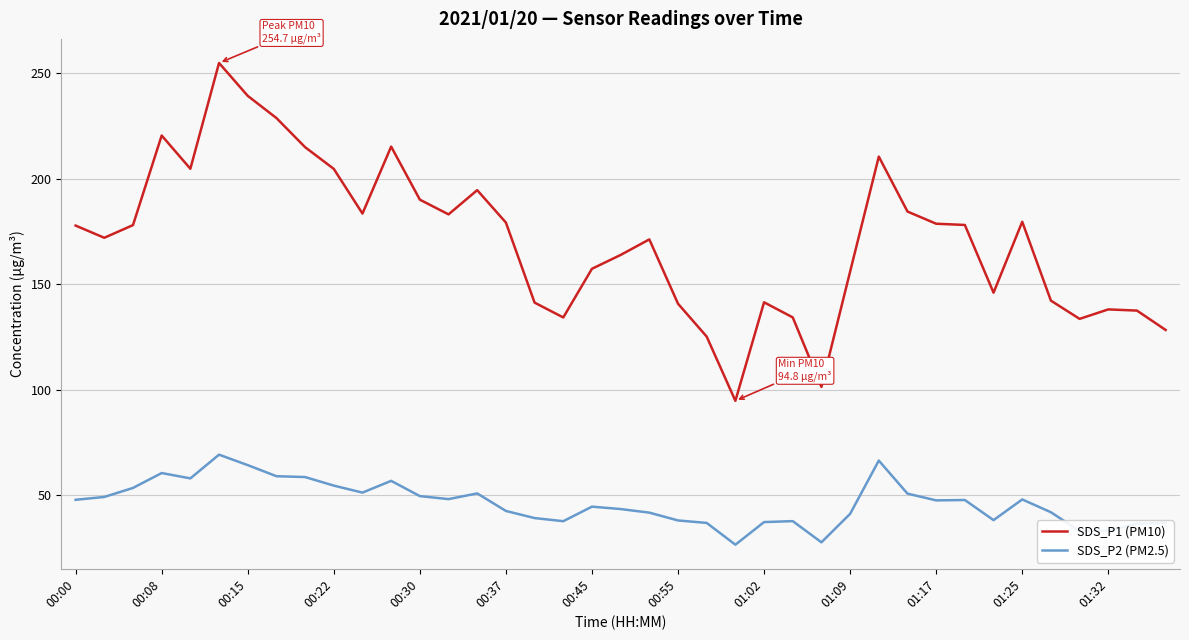

What is the difference between the maximum and minimum values in the SDS_P2 (PM2.5) series?

42.6